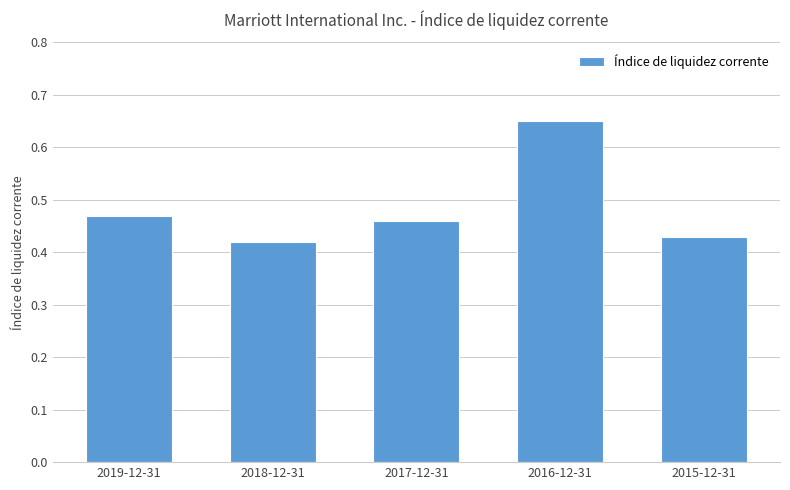

What position from the right is 2018-12-31?

4